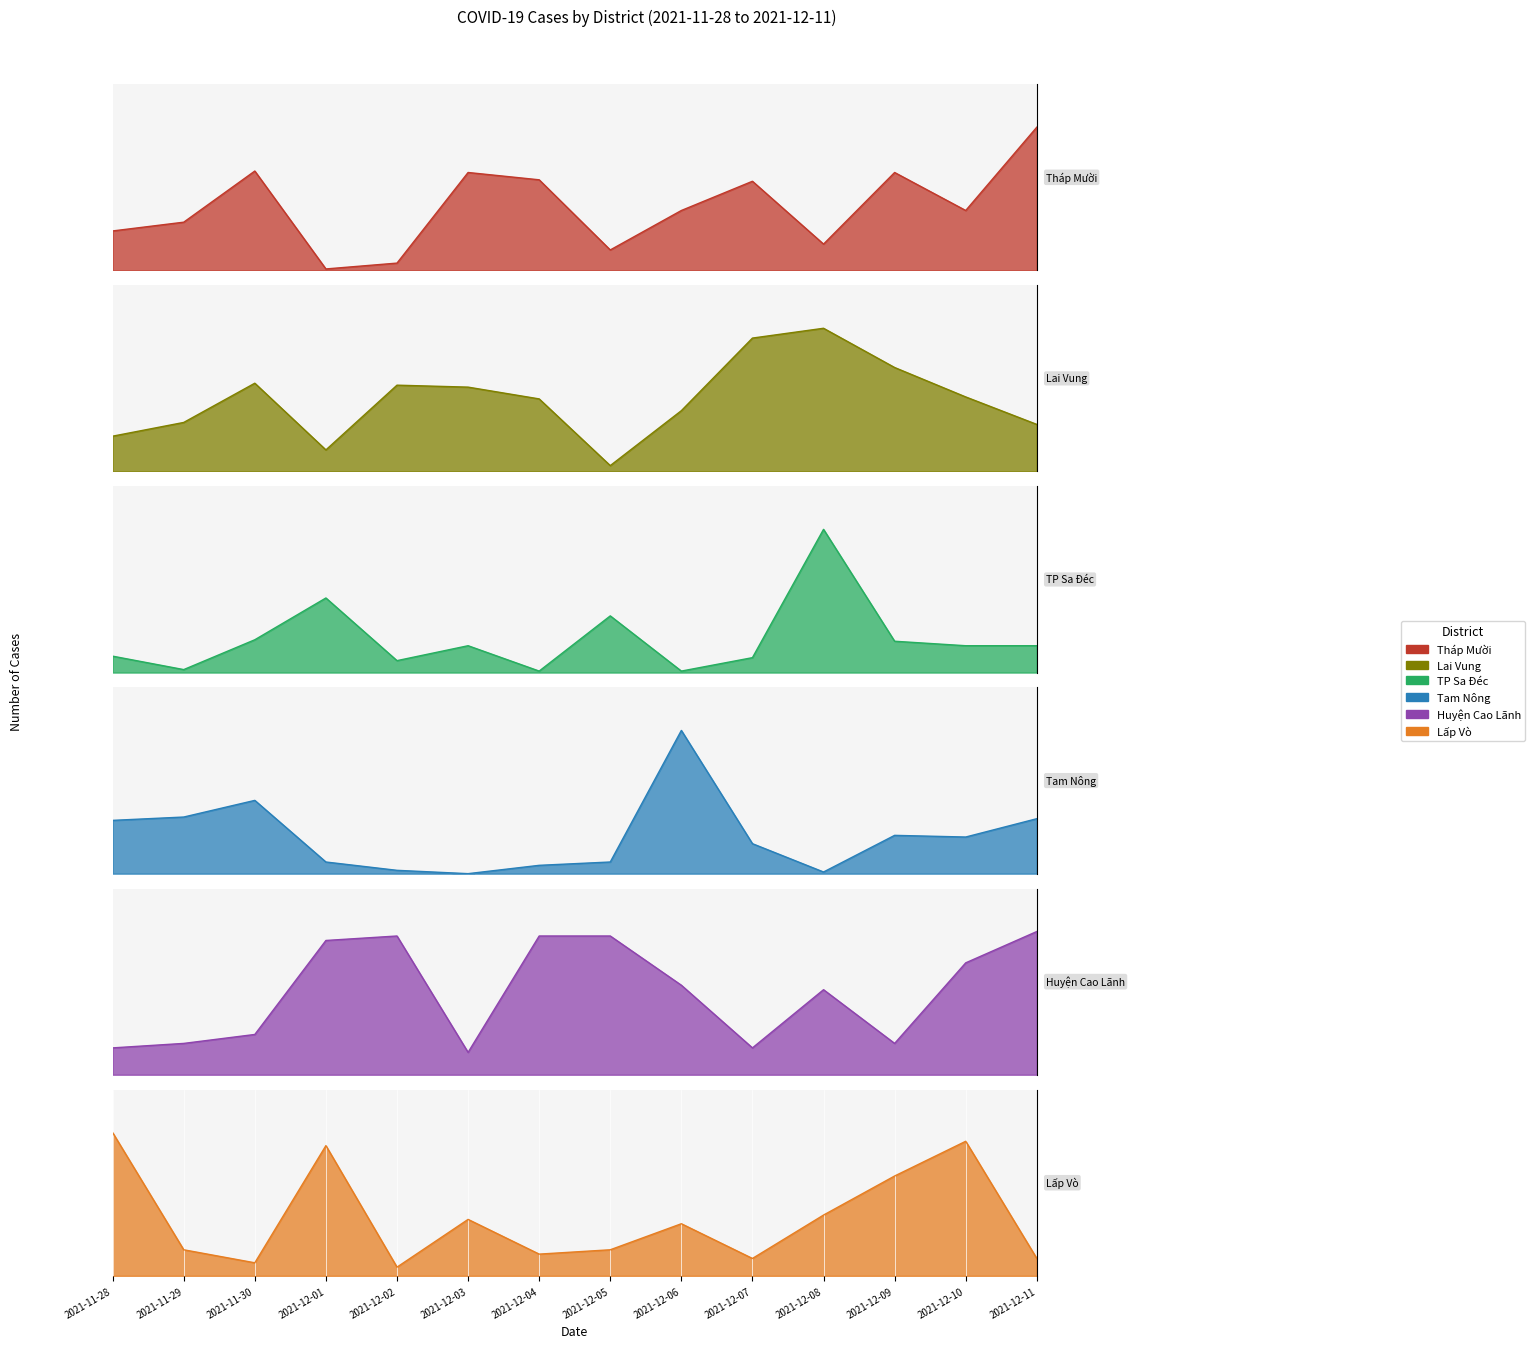

Which series ends up on top after the final intersection of Huyện Cao Lãnh and Lai Vung?

Huyện Cao Lãnh